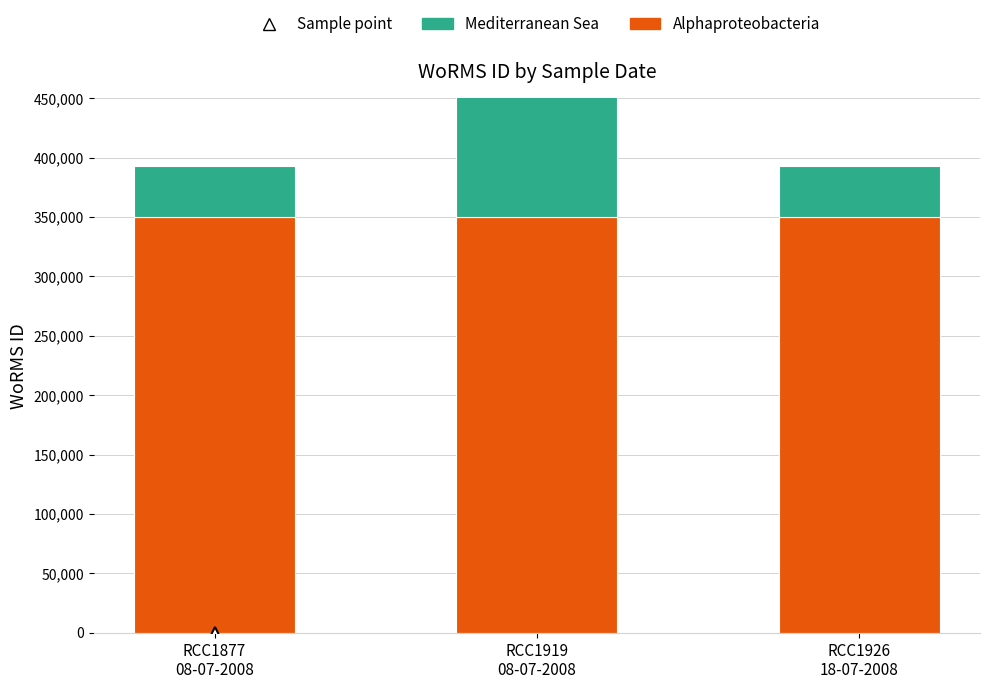

Which series has the largest total across all categories?

Alphaproteobacteria